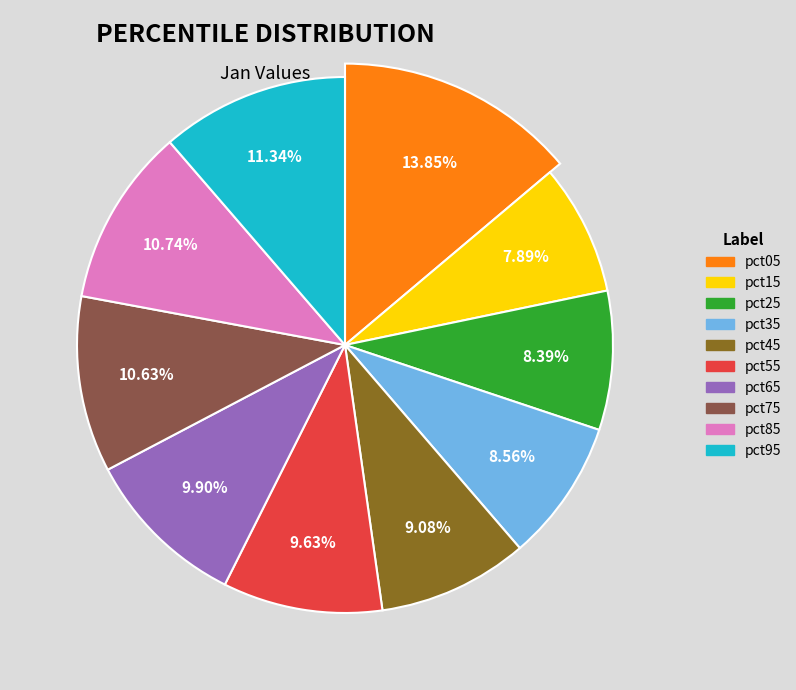

Is there a majority slice in this chart?

No